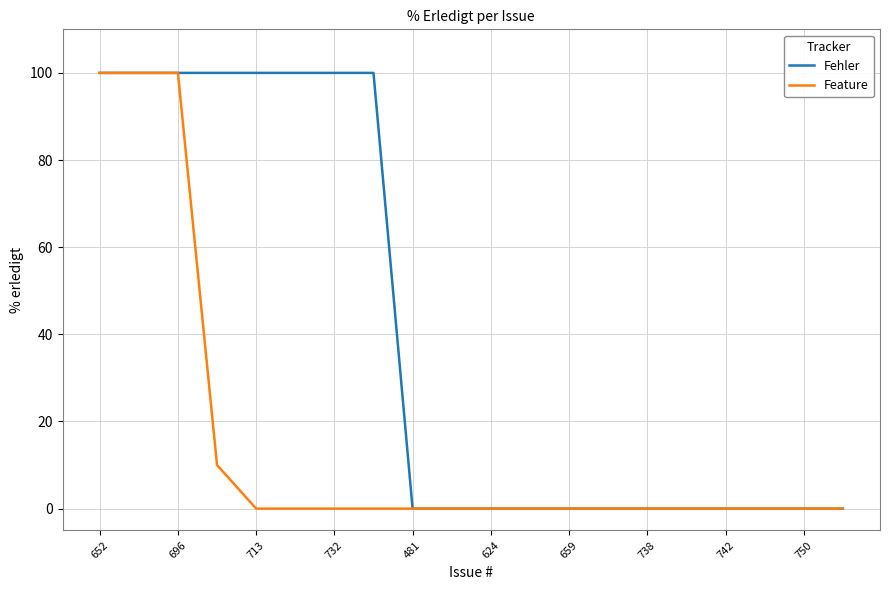

What is the greatest value displayed?

100